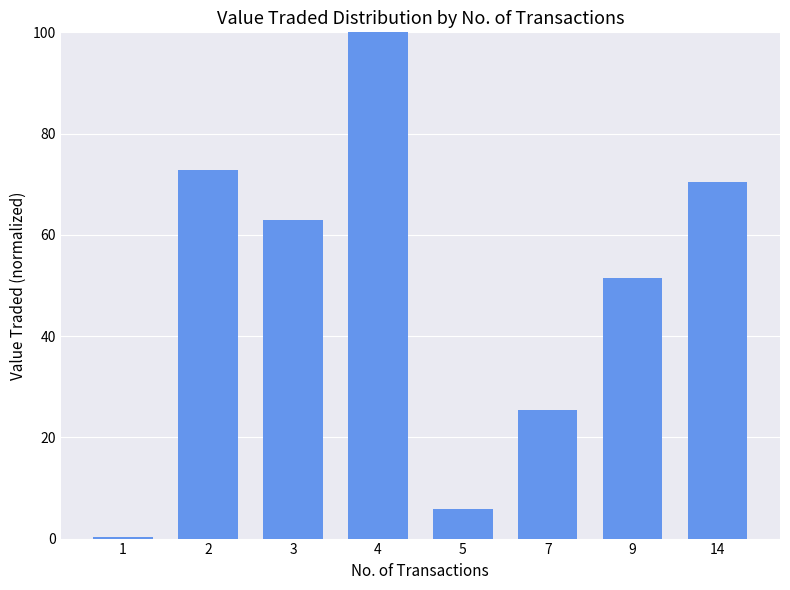

What is the ratio of the value at 9 to the value at 3?

0.8